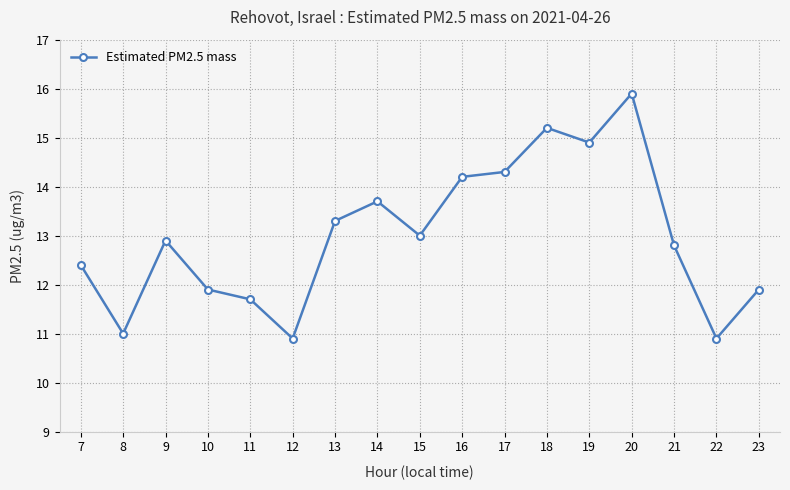

Is it true that the value at 17 is 14.3?

True